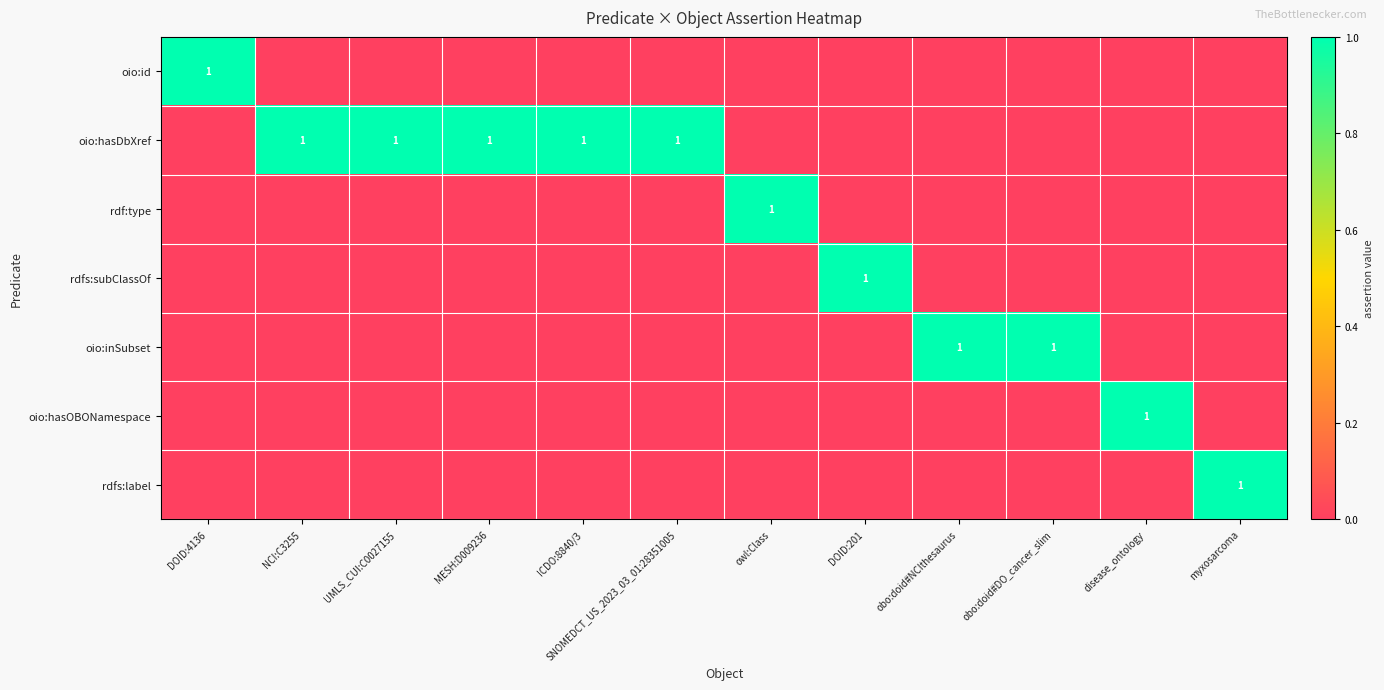

What is the total value across all series at DOID:201?

1